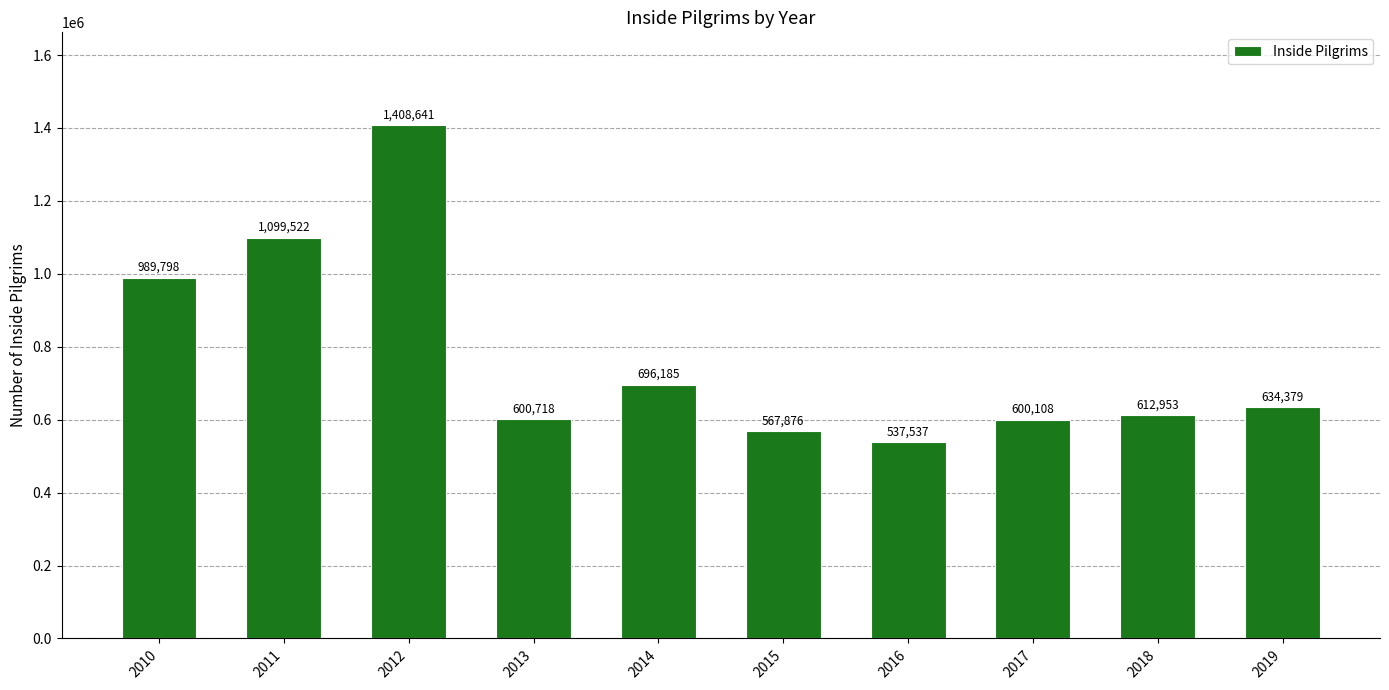

List the labels in order of value, smallest first.

2016, 2015, 2017, 2013, 2018, 2019, 2014, 2010, 2011, 2012